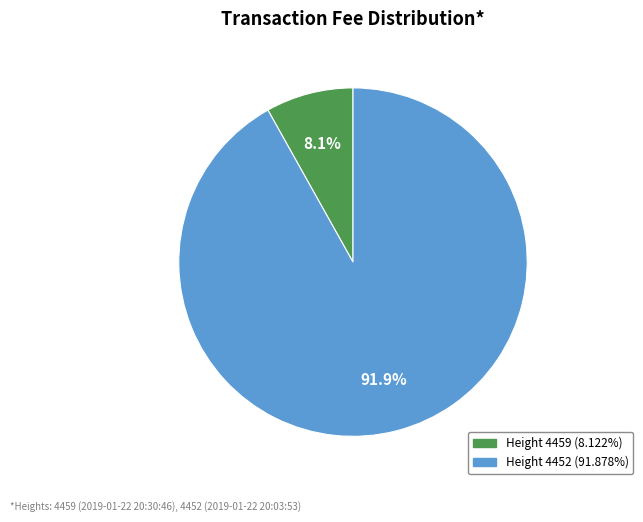

Is there a majority slice in this chart?

Yes